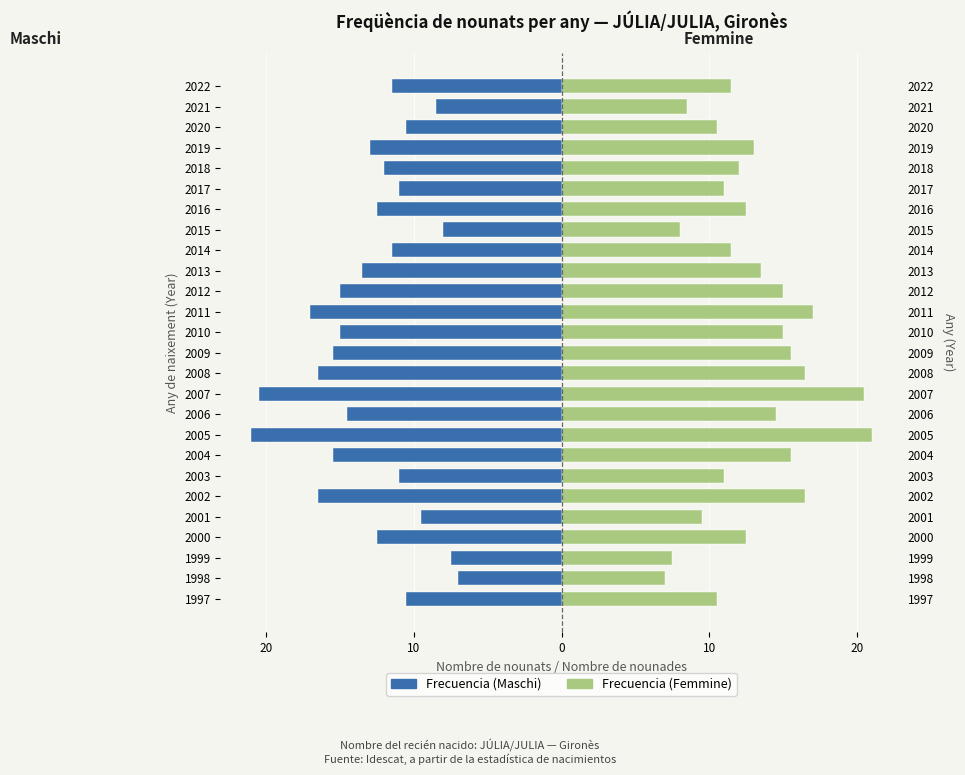

What is the difference between the second highest and second lowest values in the Frecuencia (Maschi) series?

13.0